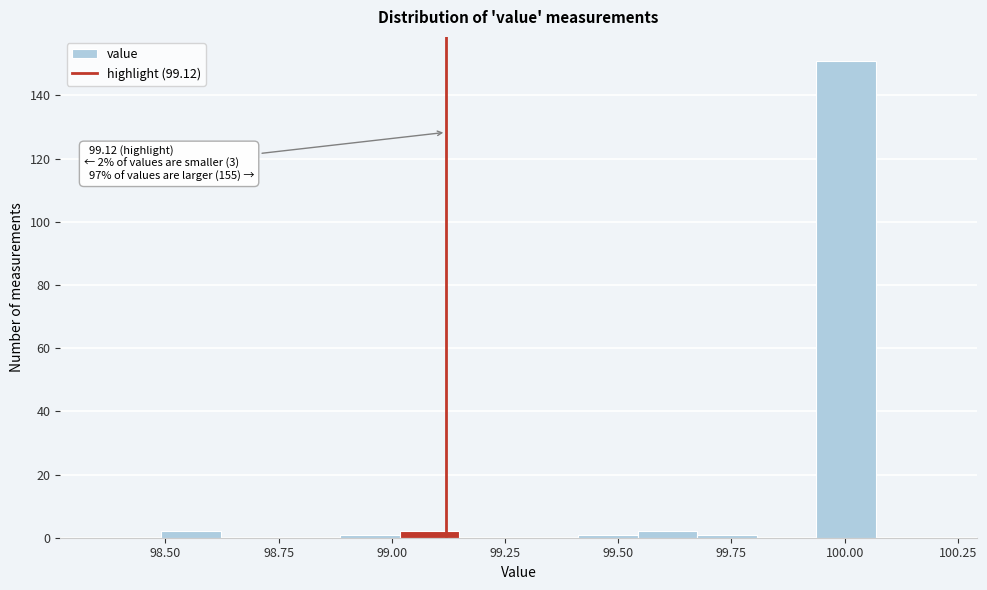

Around what value on the x-axis is the tallest bar? Give the approximate position of its centre, as read against the axis.

100.00